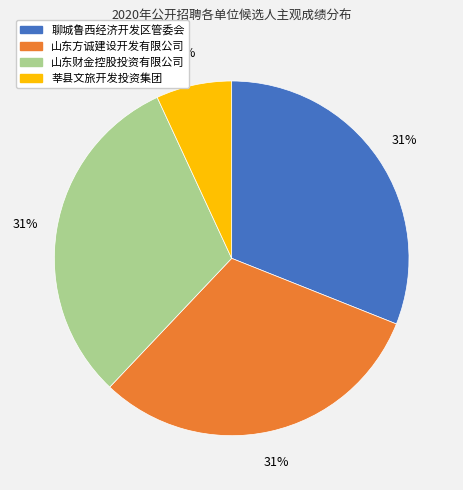

To the nearest percent, what is the difference between the 莘县文旅开发投资集团 and 聊城鲁西经济开发区管委会 slice percentages?

24%